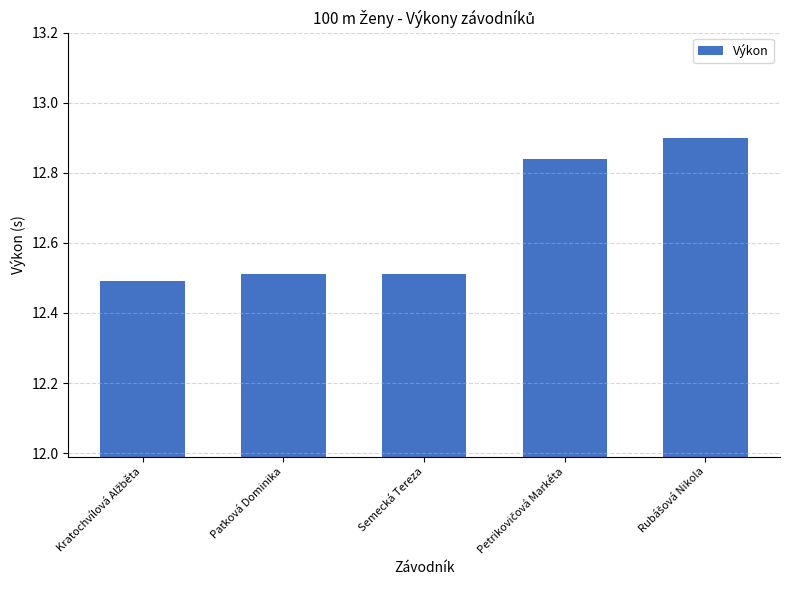

What is the average value?

12.7